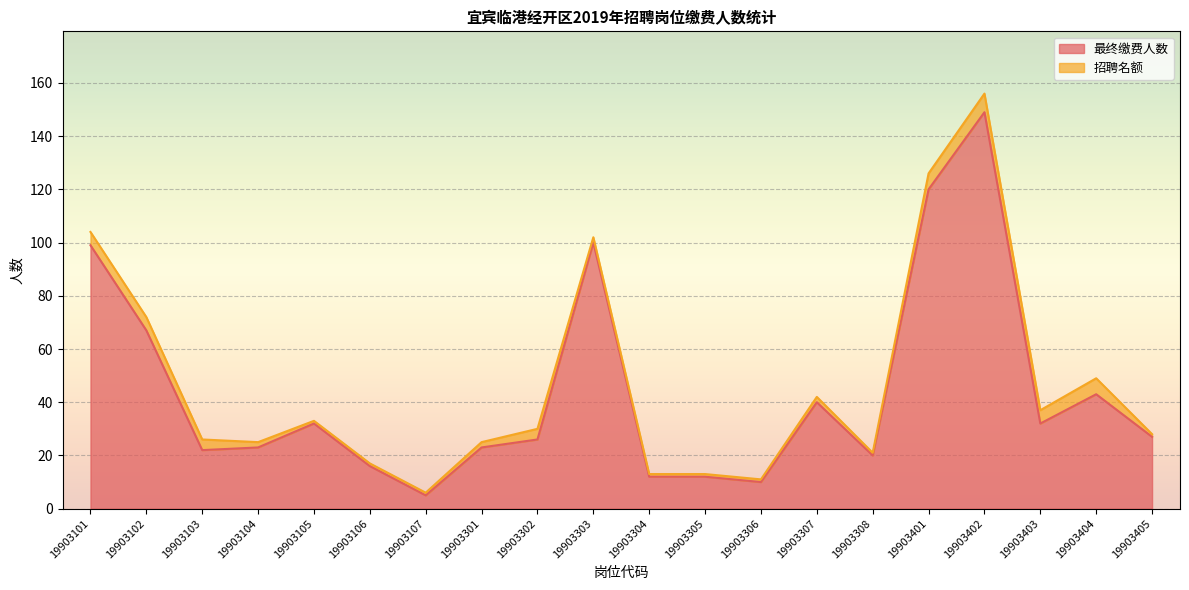

Where is the data nearest to the value 77?

19903102